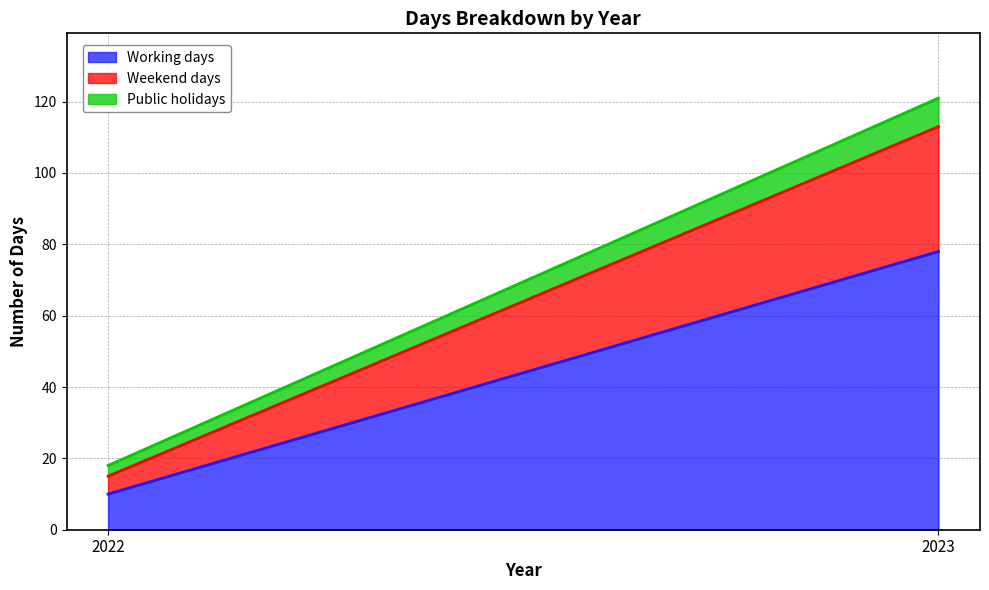

Which category has the lowest value across all series?

2022